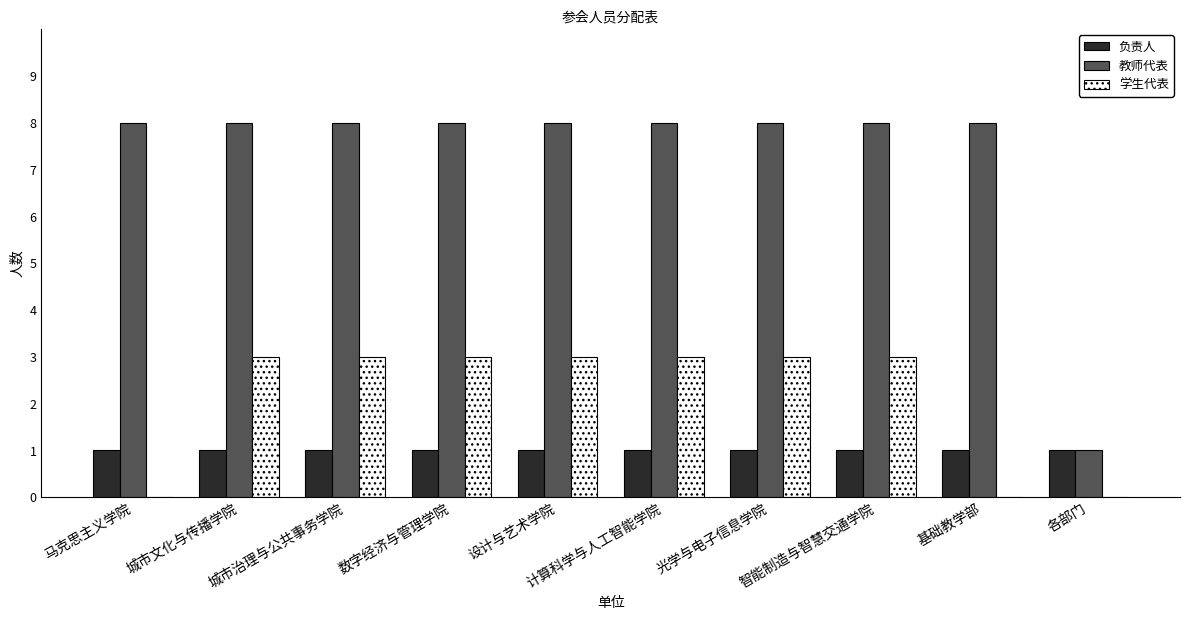

What is the total value across all series at 计算科学与人工智能学院?

12